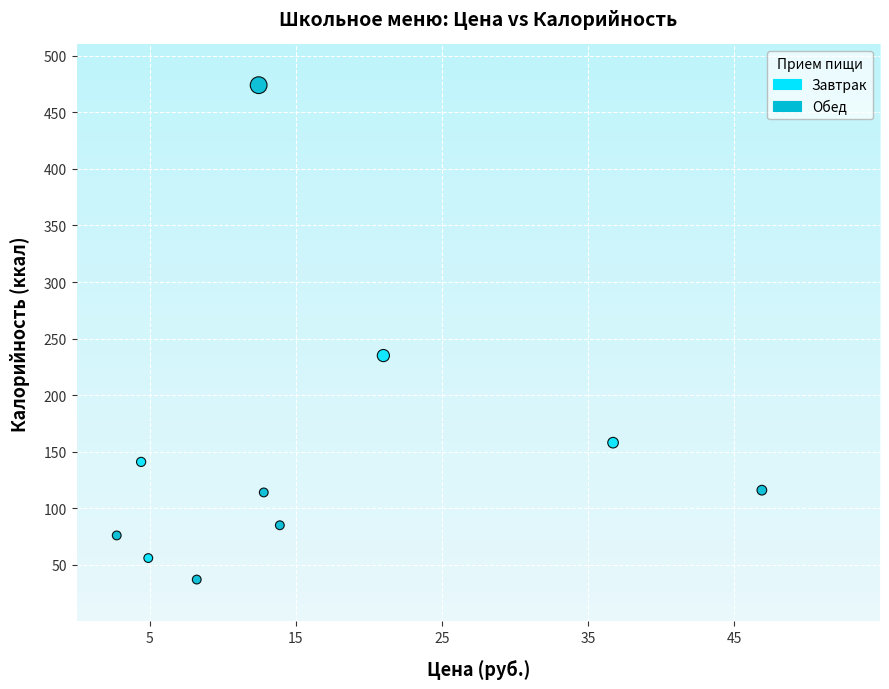

Which series reaches the maximum Y coordinate?

Обед